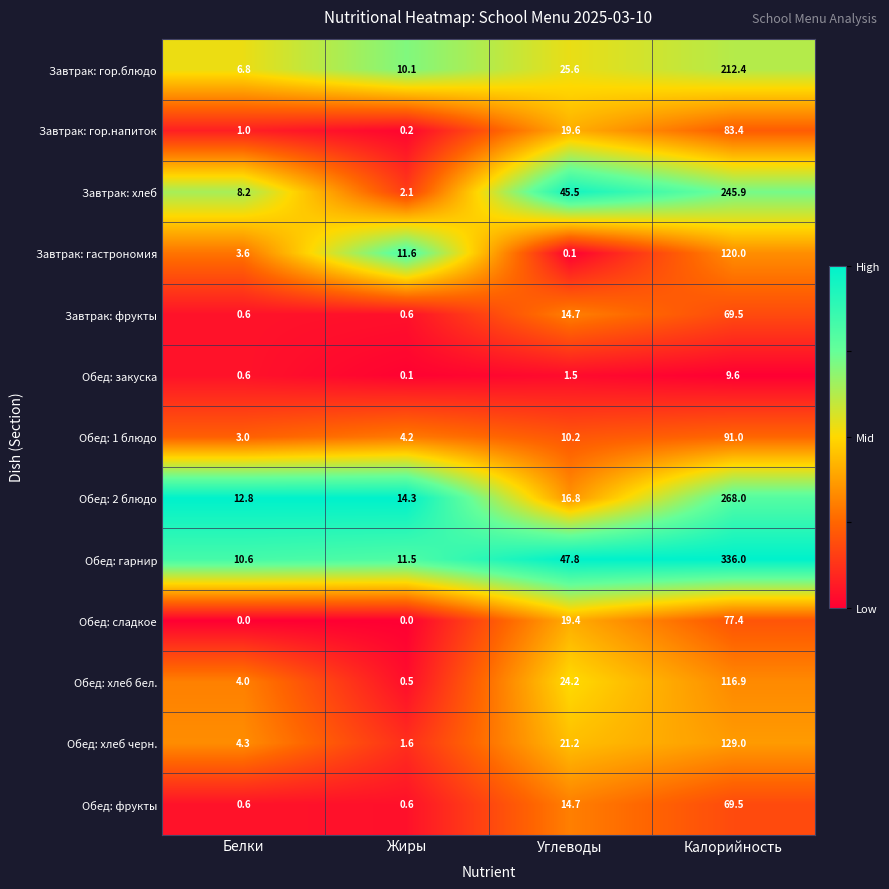

What is the total value across all series at Жиры?

57.4